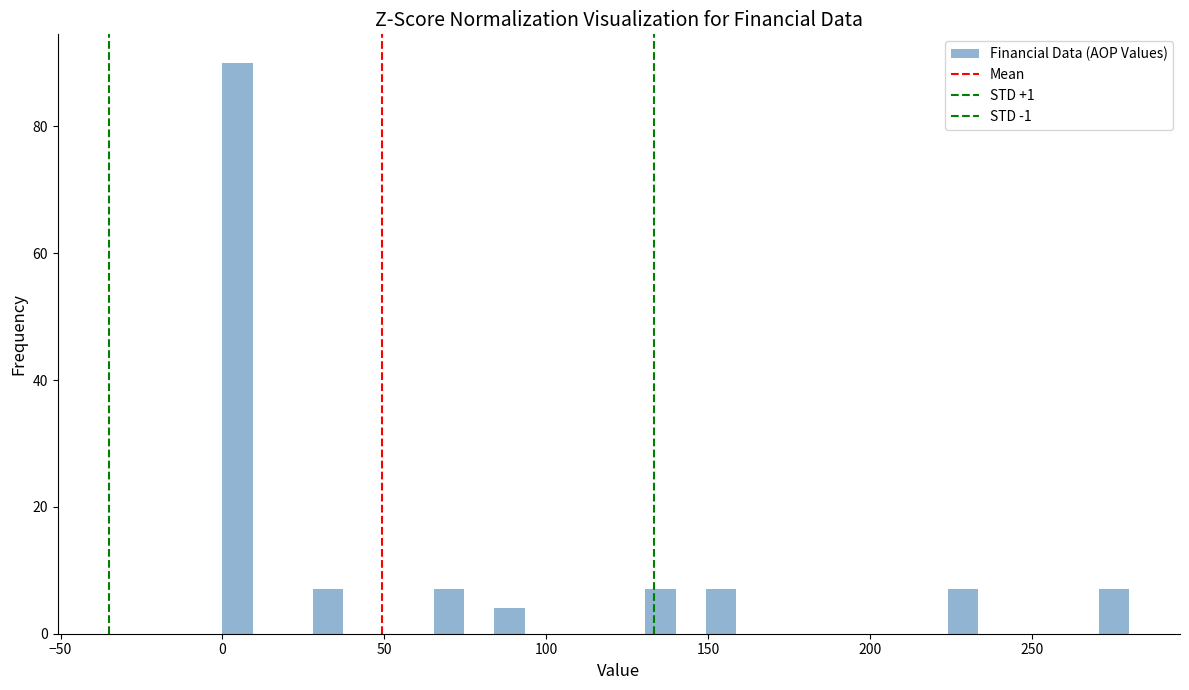

Read against the x-axis, roughly where is the centre of the tallest bar?

5